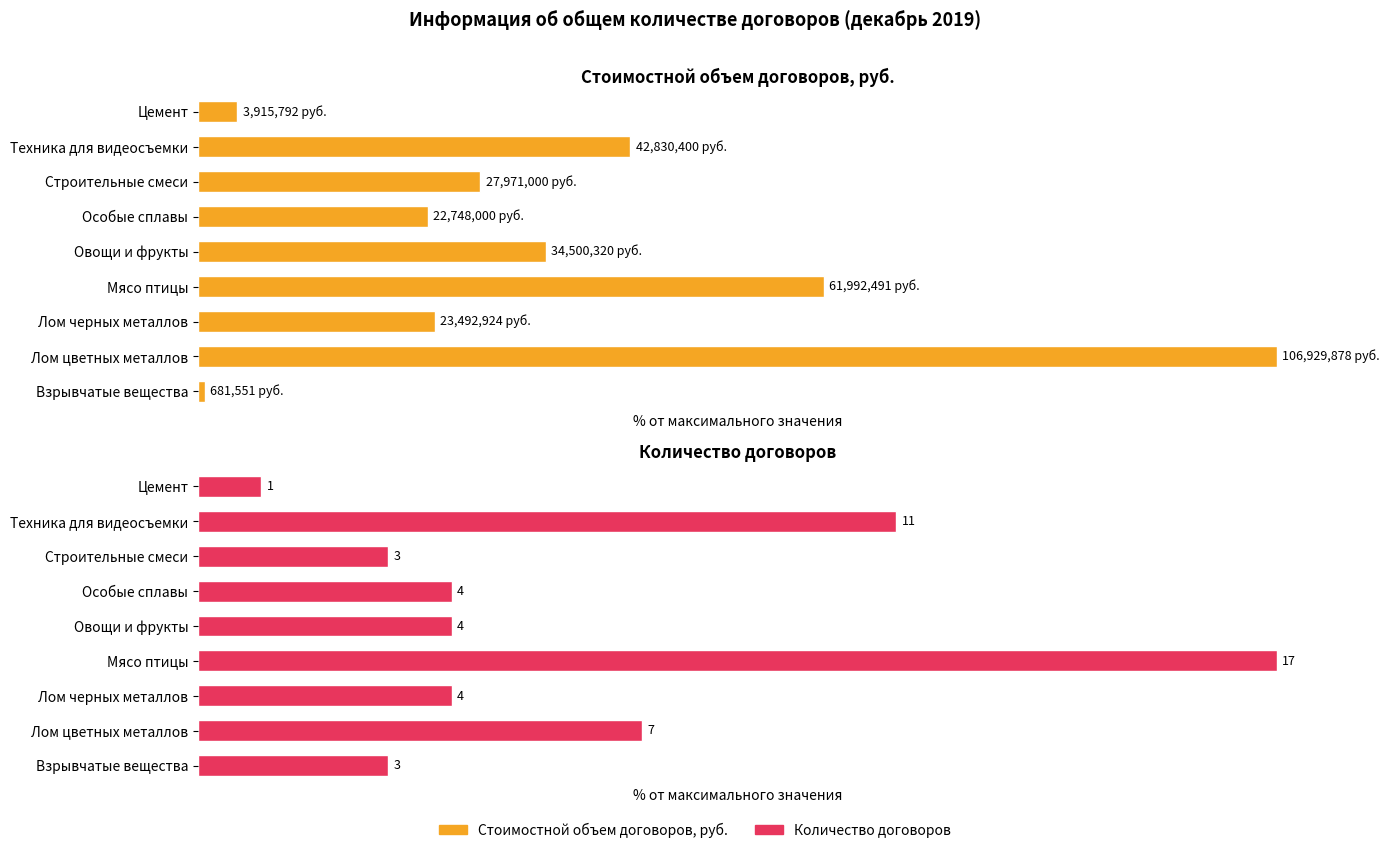

What is the difference between the maximum and minimum values in the Стоимостной объем договоров, руб. series?

99.4